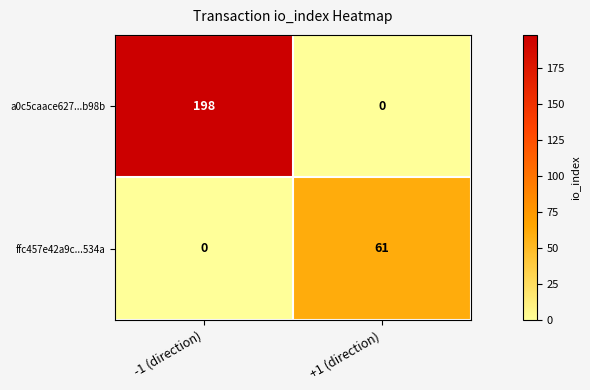

List the series in order of their peak value, lowest first.

ffc457e42a9c...534a, a0c5caace627...b98b